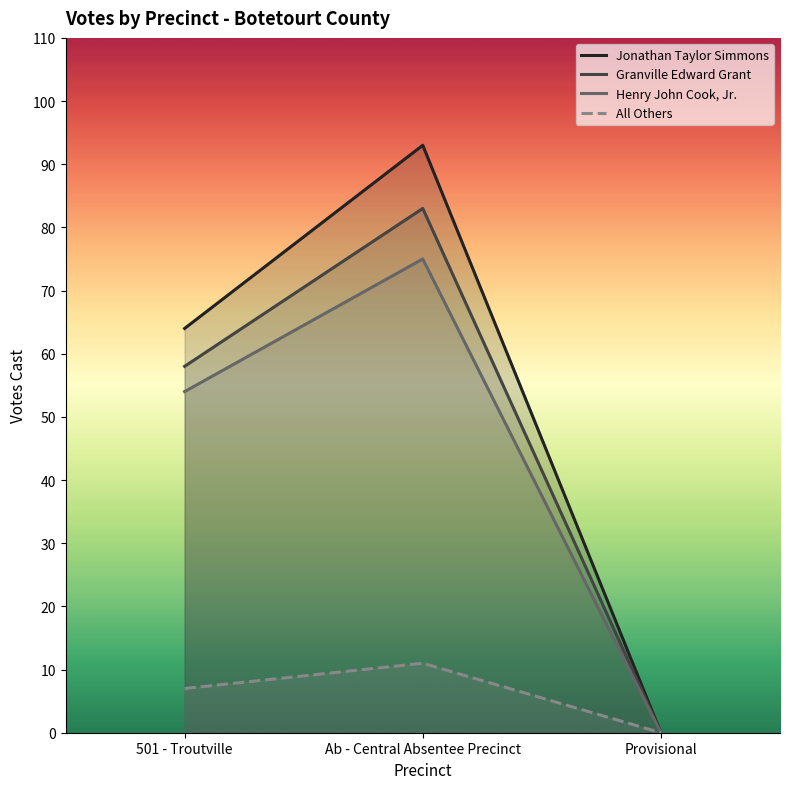

What value does the Jonathan Taylor Simmons series have at 501 - Troutville, to the nearest 10?

60